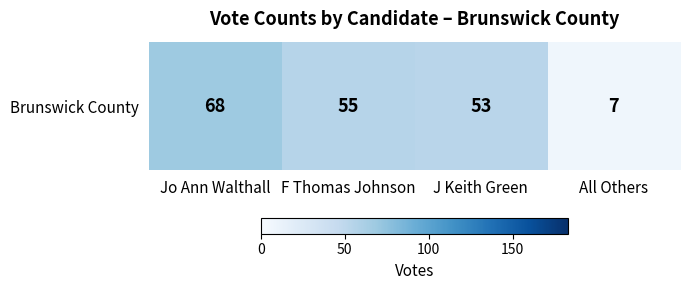

What is the difference between the values at F Thomas Johnson and All Others?

48